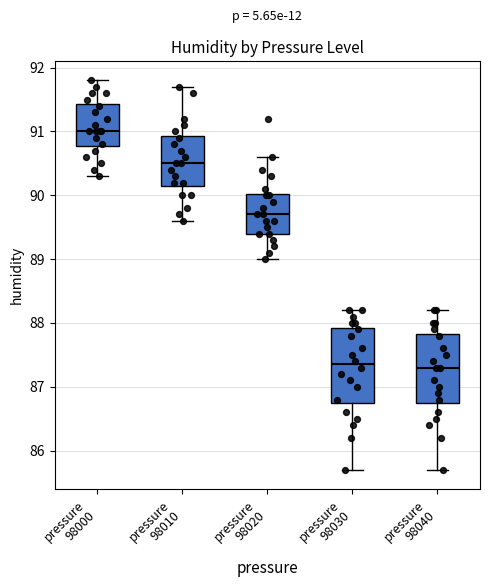

Reading left to right, transcribe this box plot: for each box, give where its median line is, the range the box spans, and where its two whiskers end, as read against the y-axis. The values are not printed on the chart, so give them approximately, as read against the axis.

pressure 98000: median 91.0, box 90.8 to 91.4, whiskers 90.3 to 91.8
pressure 98010: median 90.5, box 90.2 to 90.9, whiskers 89.6 to 91.7
pressure 98020: median 89.7, box 89.4 to 90.0, whiskers 89.0 to 90.6
pressure 98030: median 87.4, box 86.8 to 87.9, whiskers 85.7 to 88.2
pressure 98040: median 87.3, box 86.8 to 87.8, whiskers 85.7 to 88.2